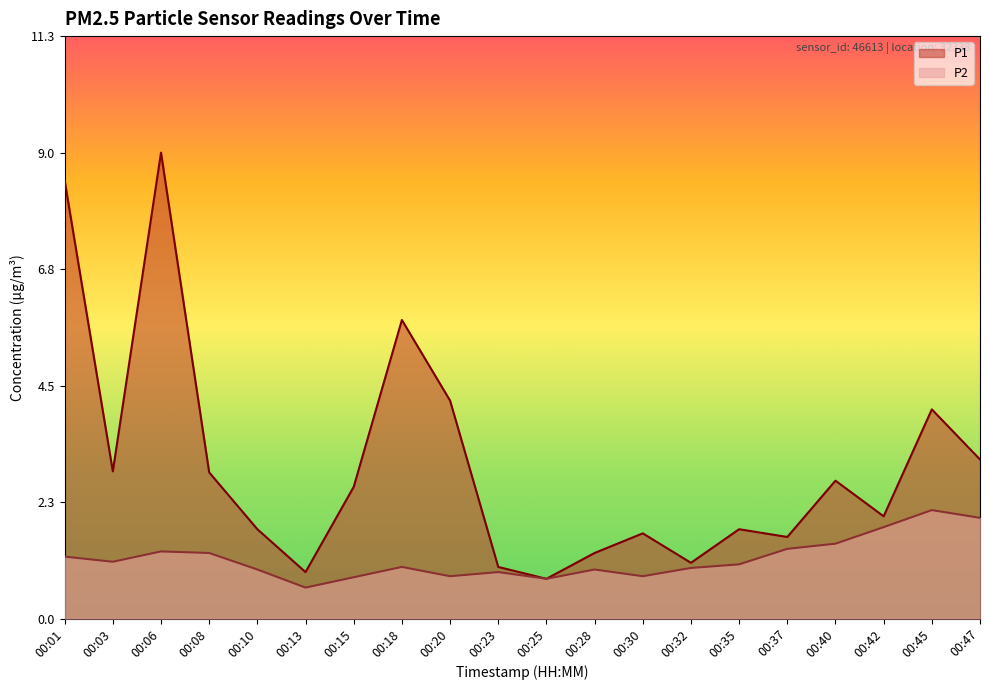

Rank the series at 00:37 from lowest to highest value.

P2, P1